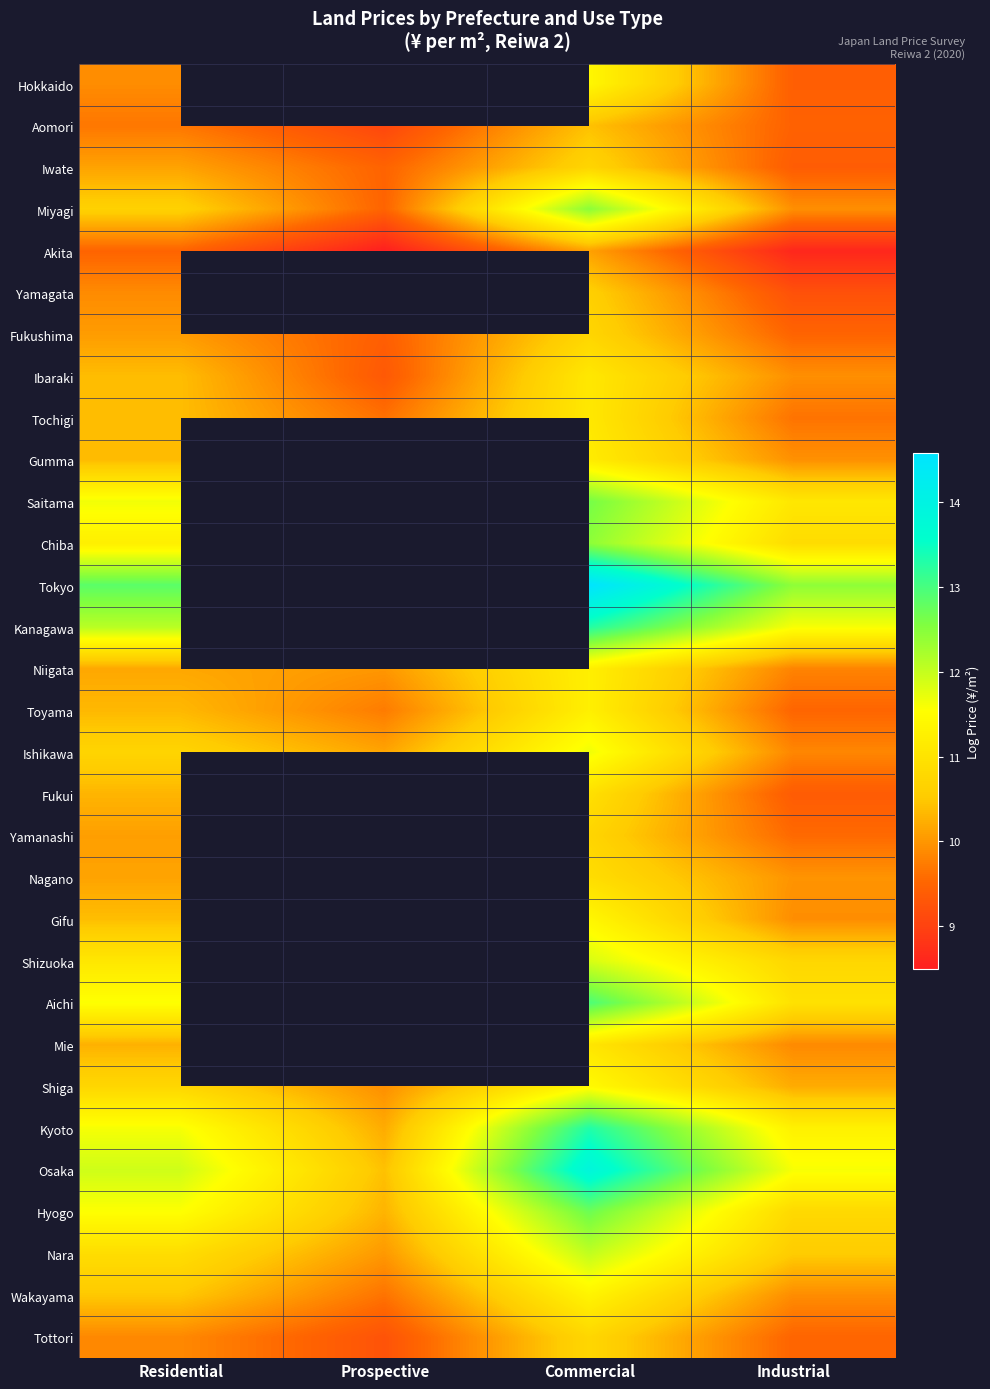

Which label corresponds to the largest value in the chart?

Commercial